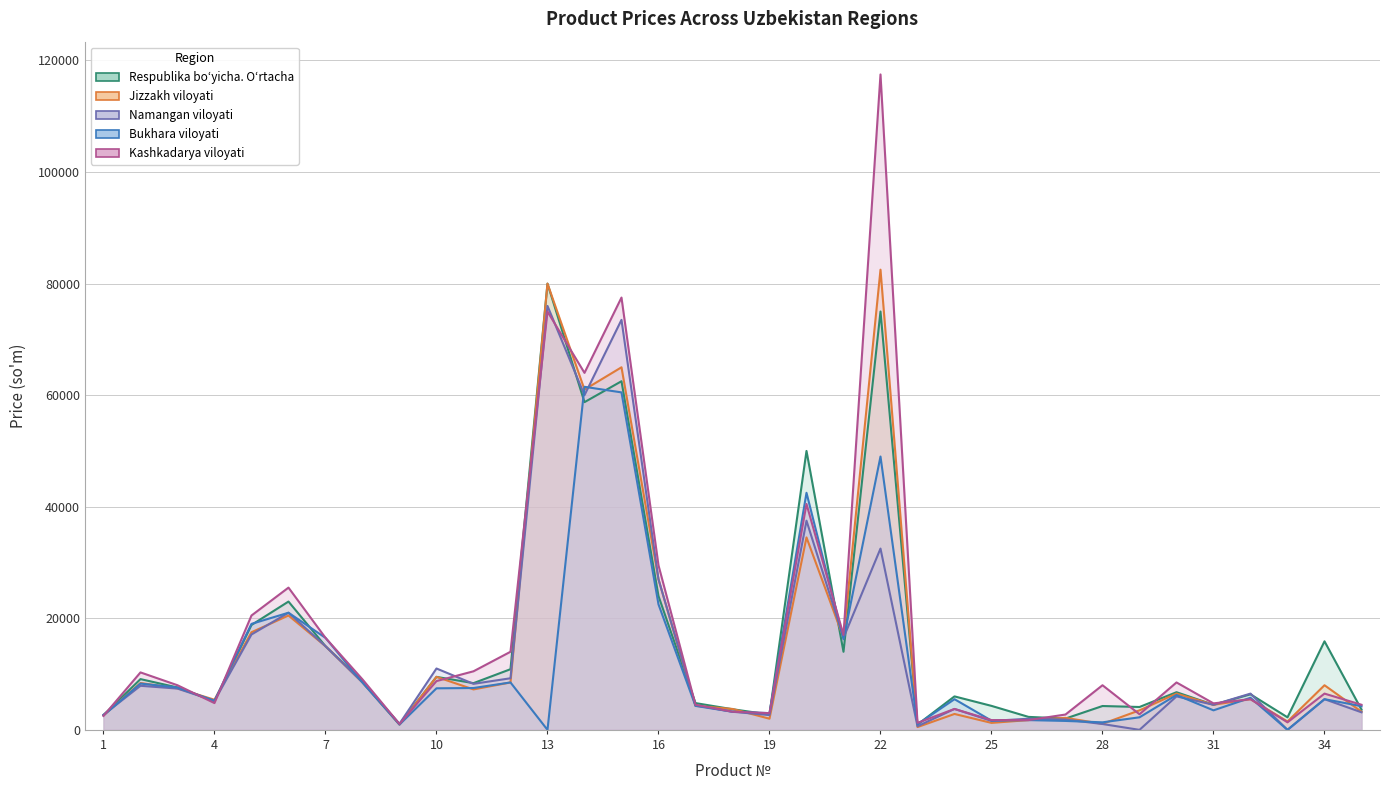

At which category does the chart reach its minimum across all series?

29